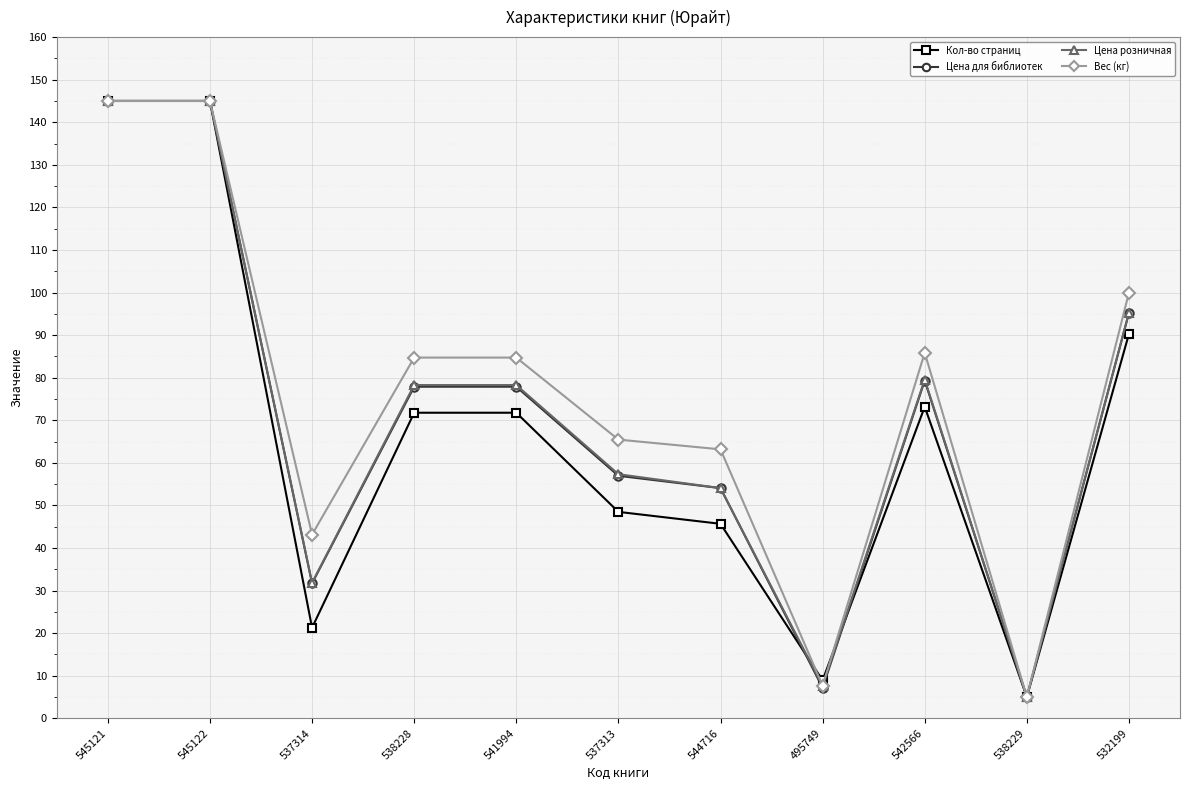

True or false: Вес (кг) has a value of 40.7 at 544716.

False